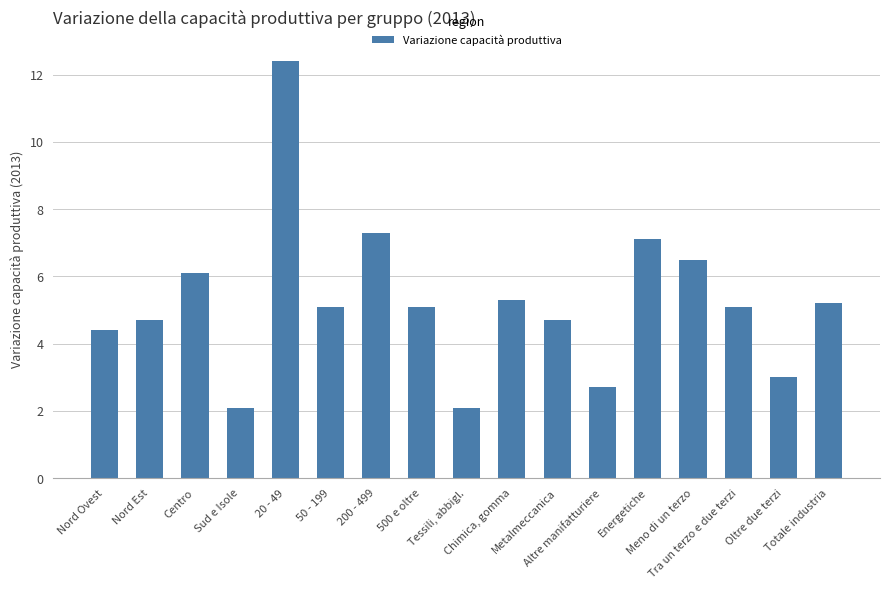

How many categories are shown in the chart?

17